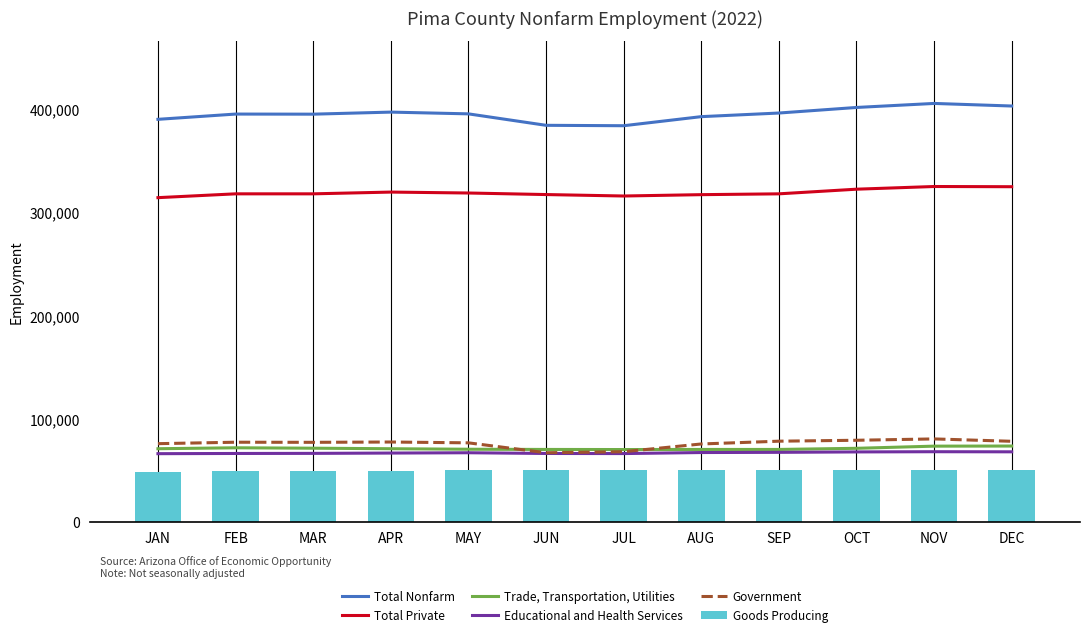

What is the label of the 3rd bar from the left?

MAR